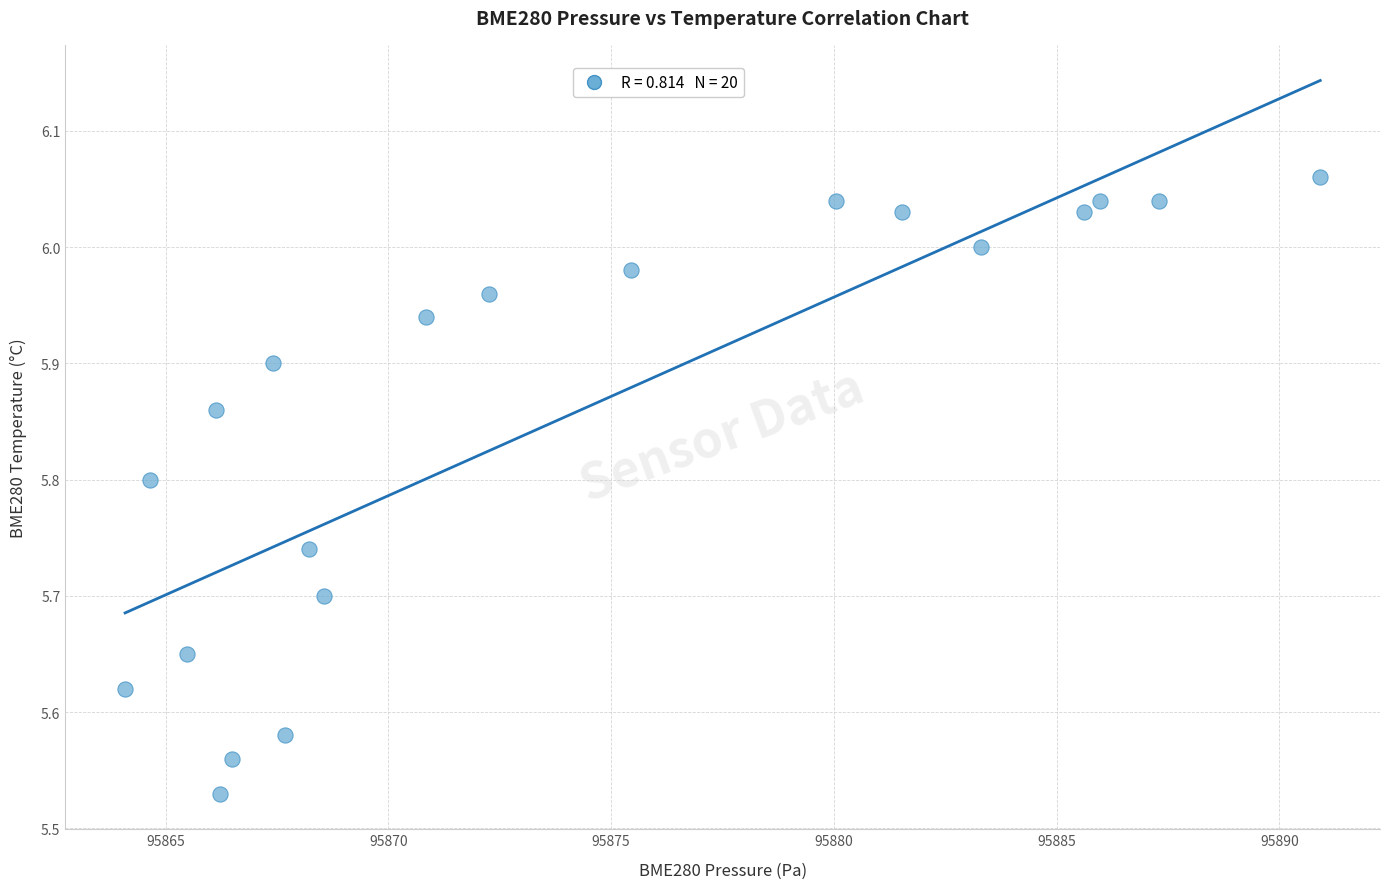

What is the range of Y values (max minus min)?

0.5